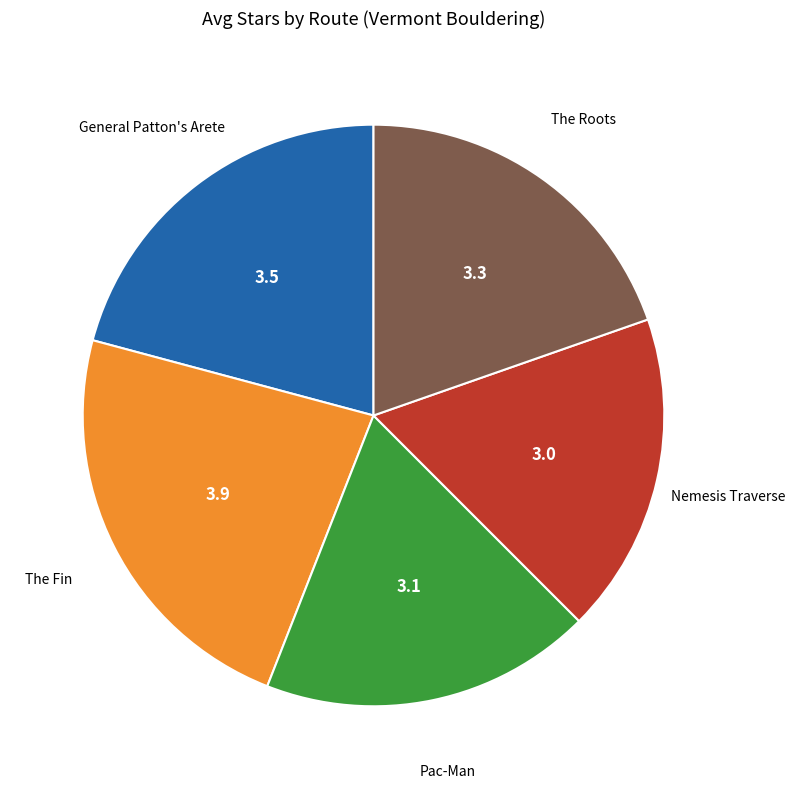

Does any single category account for the majority?

No